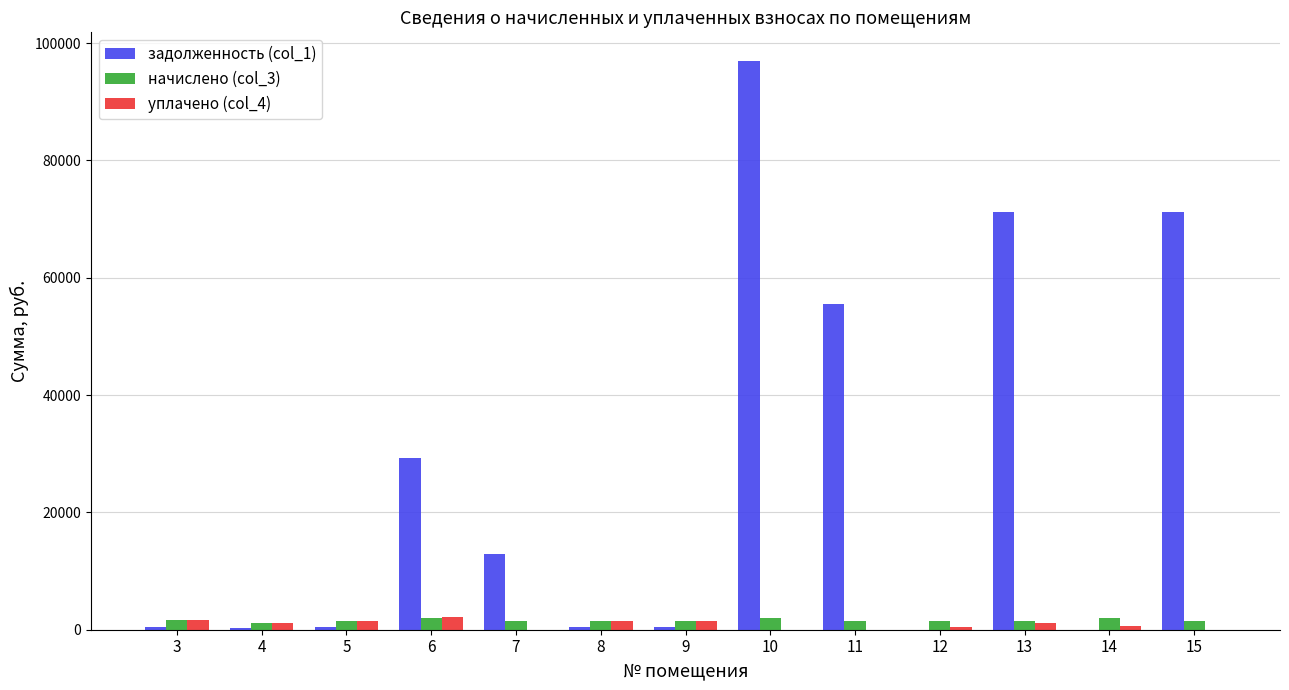

What is the approximate value of уплачено (col_4) at 14?

678.1